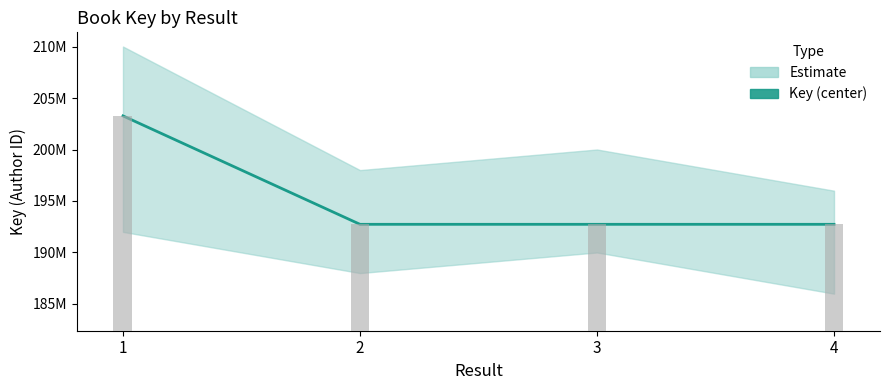

Reading left to right, extract all data points from this chart.

203265165	192734487	192734592	192734082